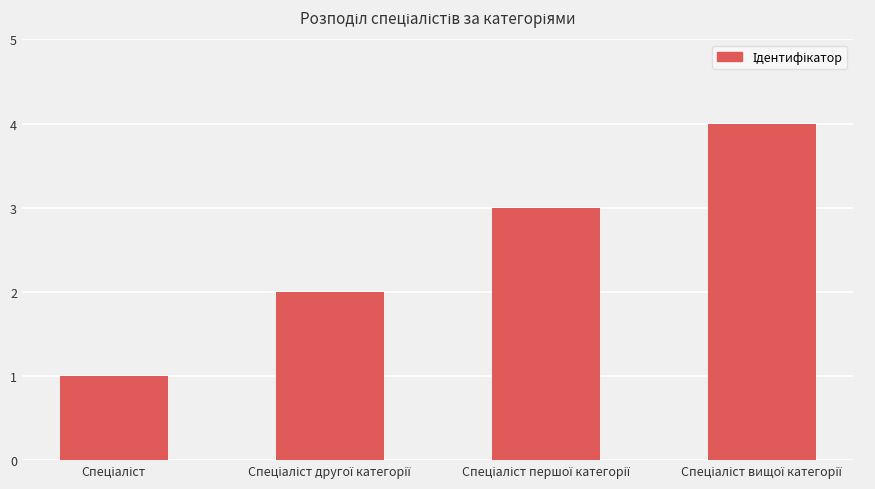

What is the sum of all values?

10